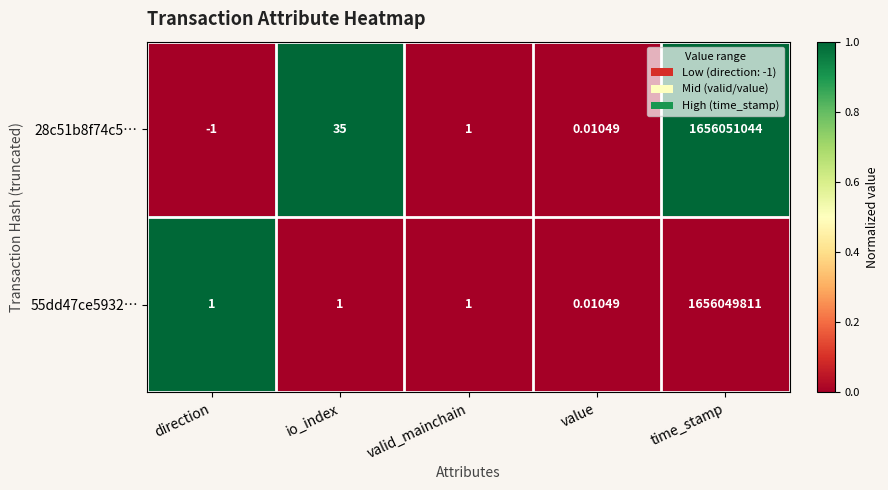

Count the number of data series in this chart.

2